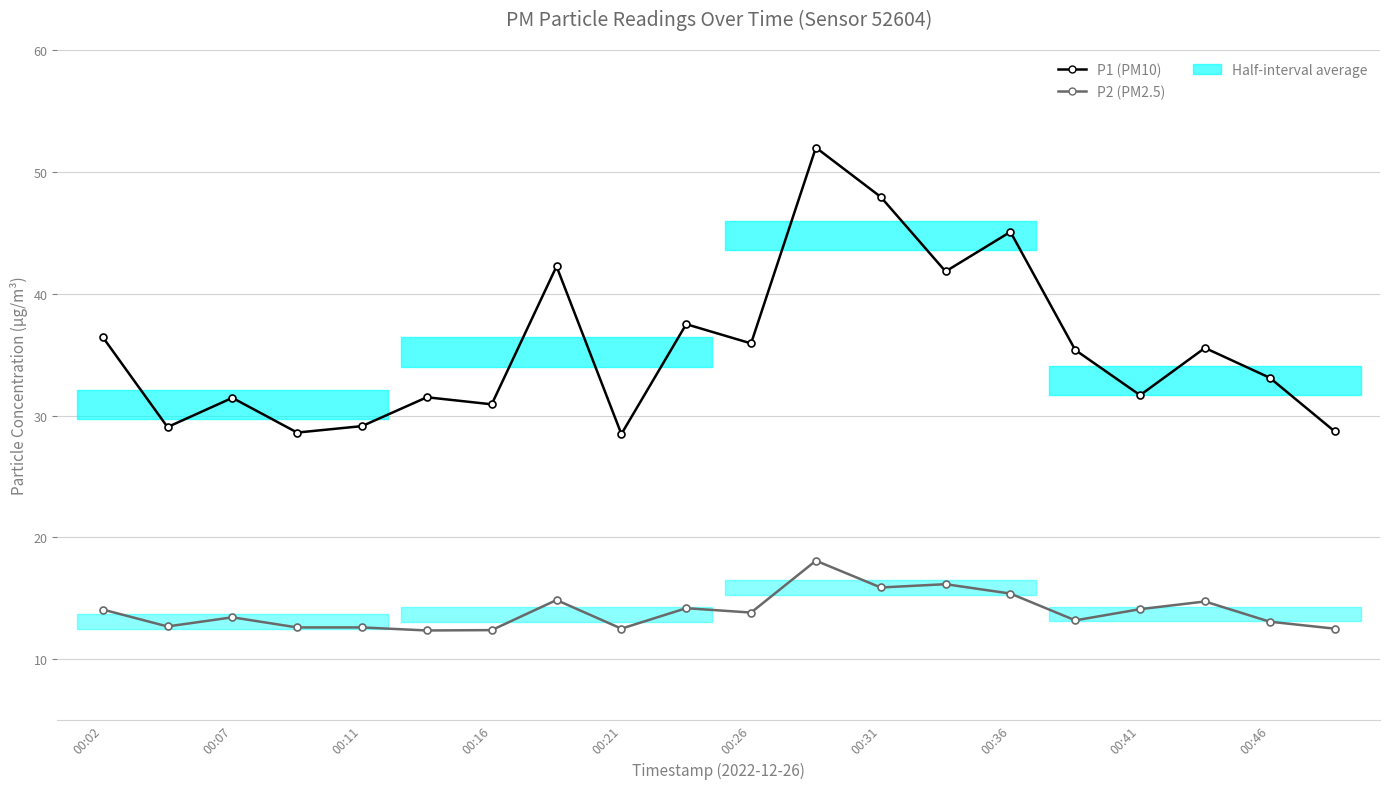

Reading left to right, list all the values displayed in this chart.

P1 (PM10): 36.5	29.1	31.4	28.6	29.1	31.5	30.9	42.2	28.5	37.5	35.9	52.0	48.0	41.8	45.1	35.4	31.7	35.5	33.1	28.7
P2 (PM2.5): 14.1	12.7	13.4	12.6	12.6	12.3	12.4	14.8	12.5	14.2	13.8	18.1	15.9	16.1	15.4	13.2	14.1	14.7	13.1	12.5